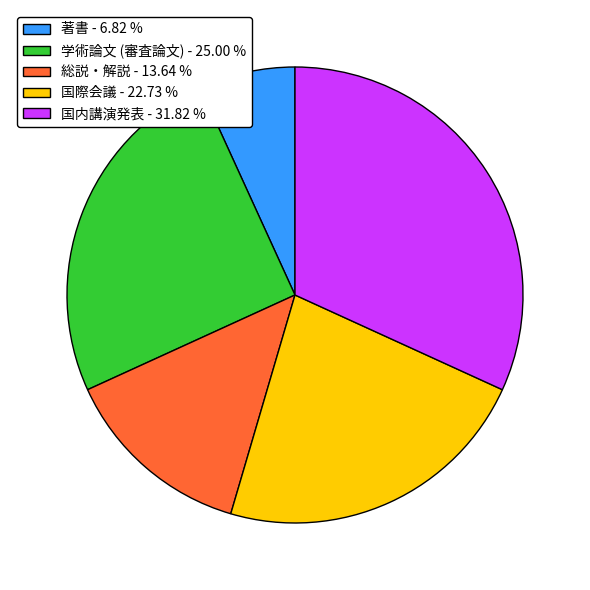

Count the number of slices in the pie.

5